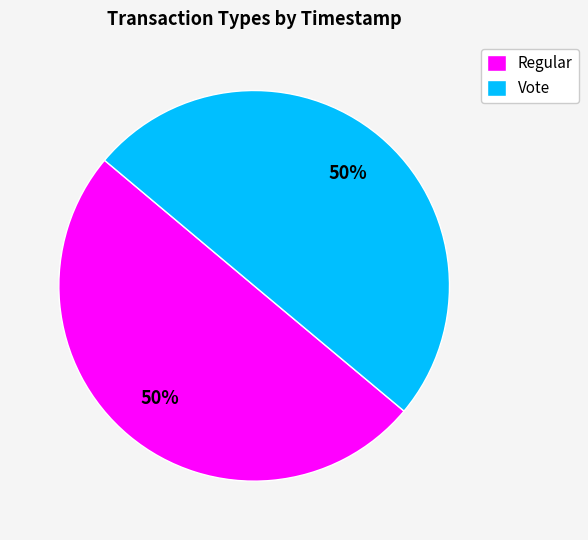

The Regular slice represents 50% of the pie. True or false?

True